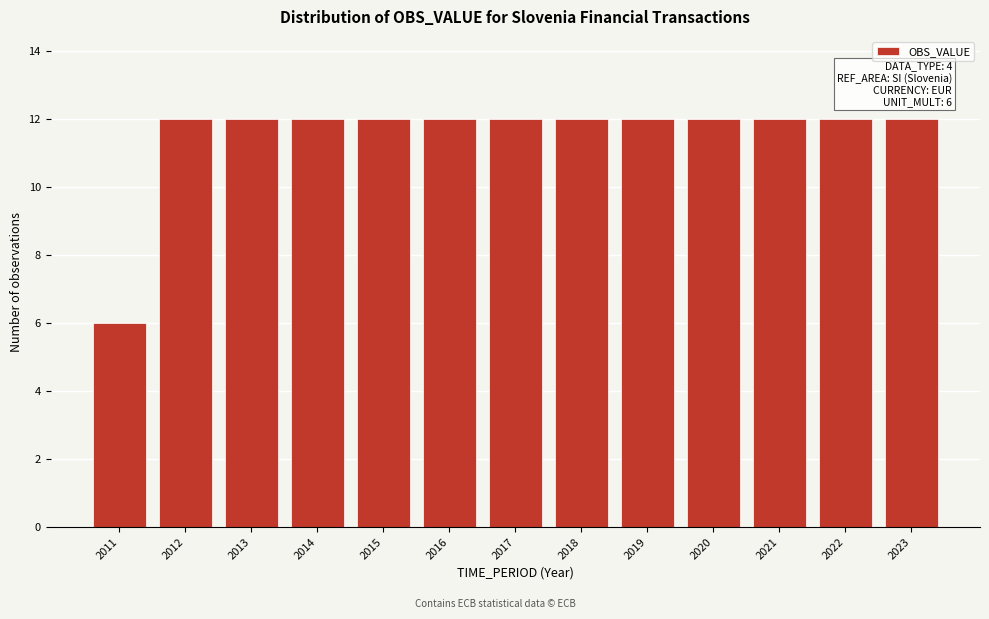

Reading left to right, what are all the values shown in this chart?

2011=6	2012=12	2013=12	2014=12	2015=12	2016=12	2017=12	2018=12	2019=12	2020=12	2021=12	2022=12	2023=12